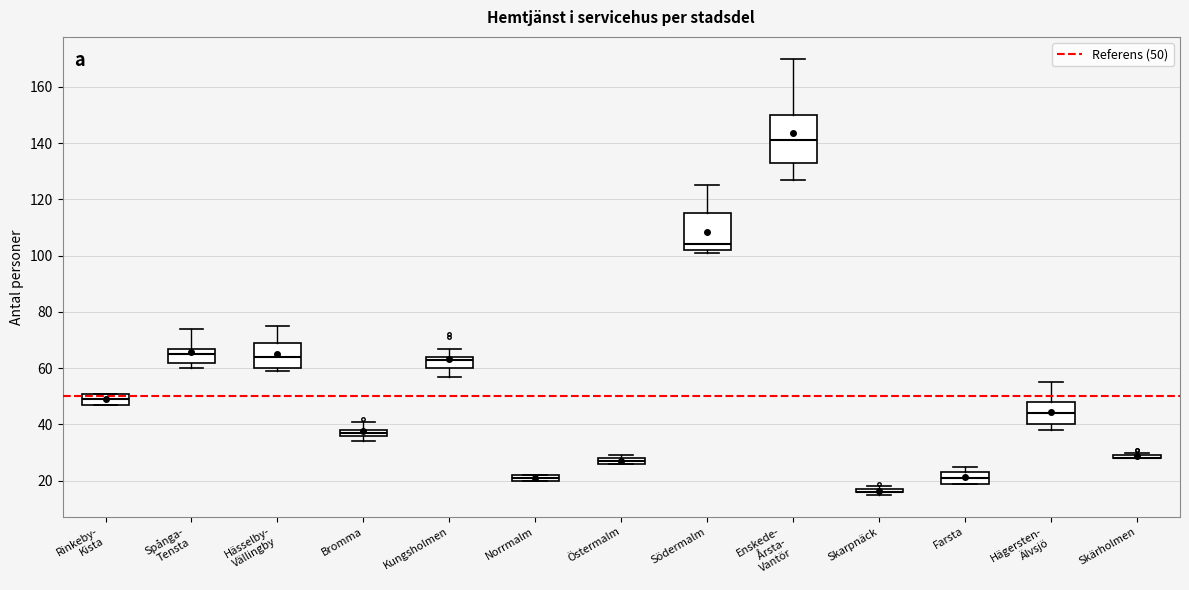

Comparing the boxes themselves (not the whiskers), which one is the tallest?

Enskede- Årsta- Vantör